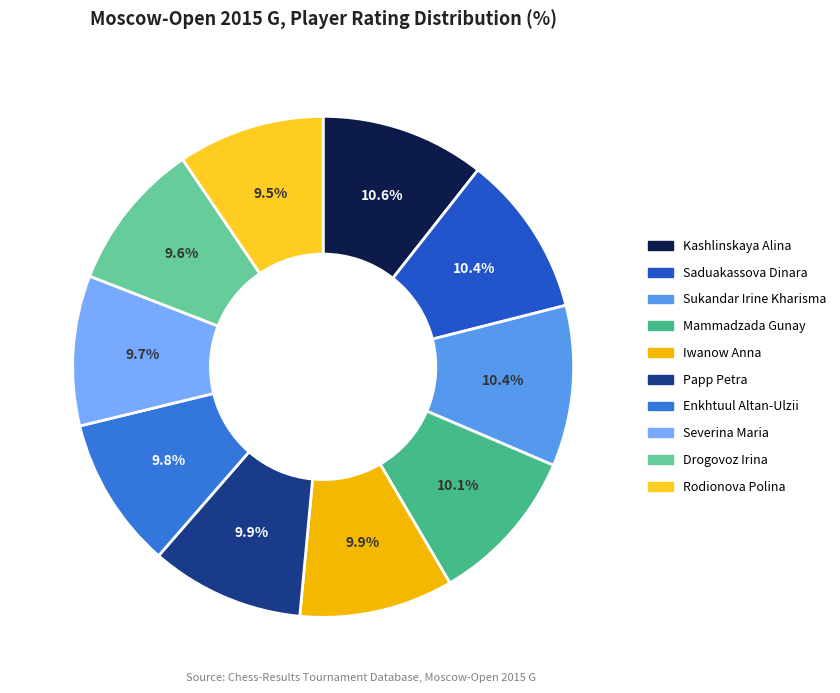

Count the number of slices in the pie.

10